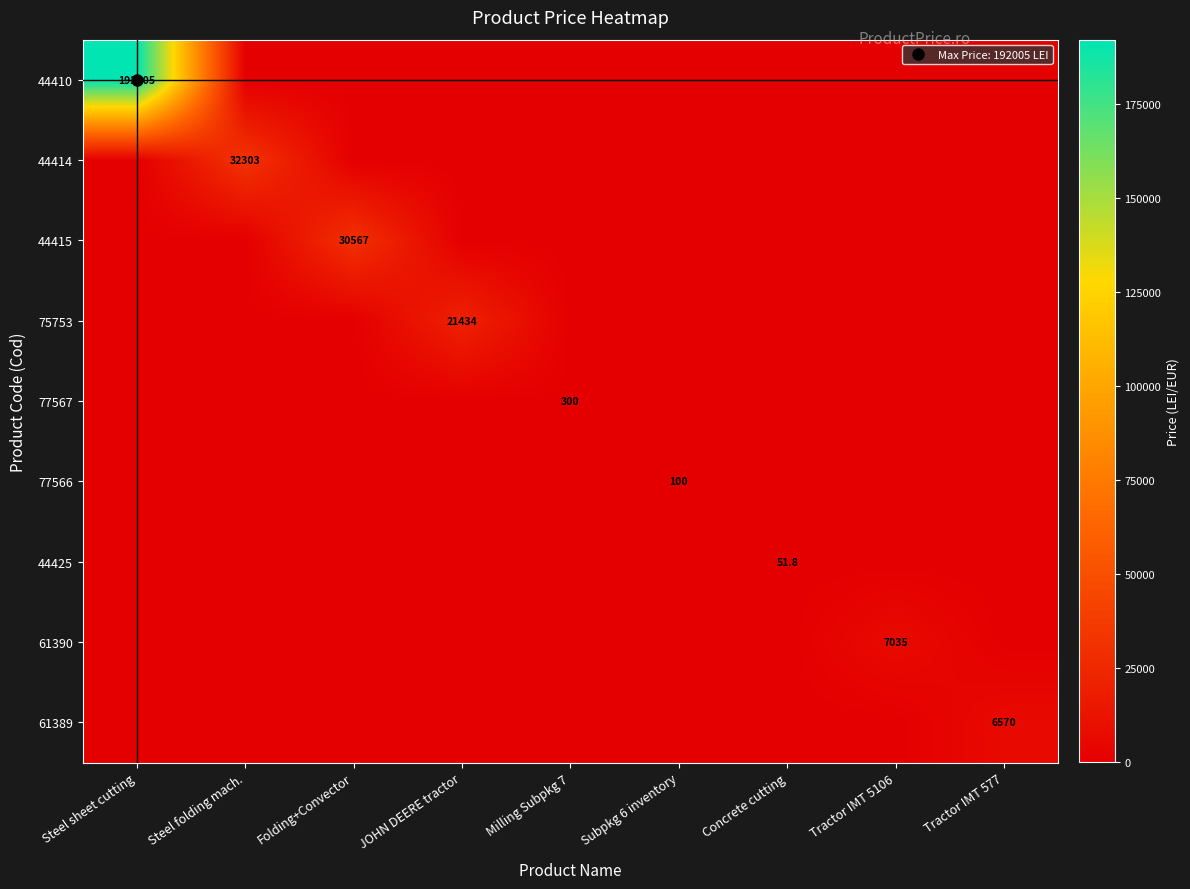

Is it true that 44415 equals 0.0 at JOHN DEERE tractor?

True